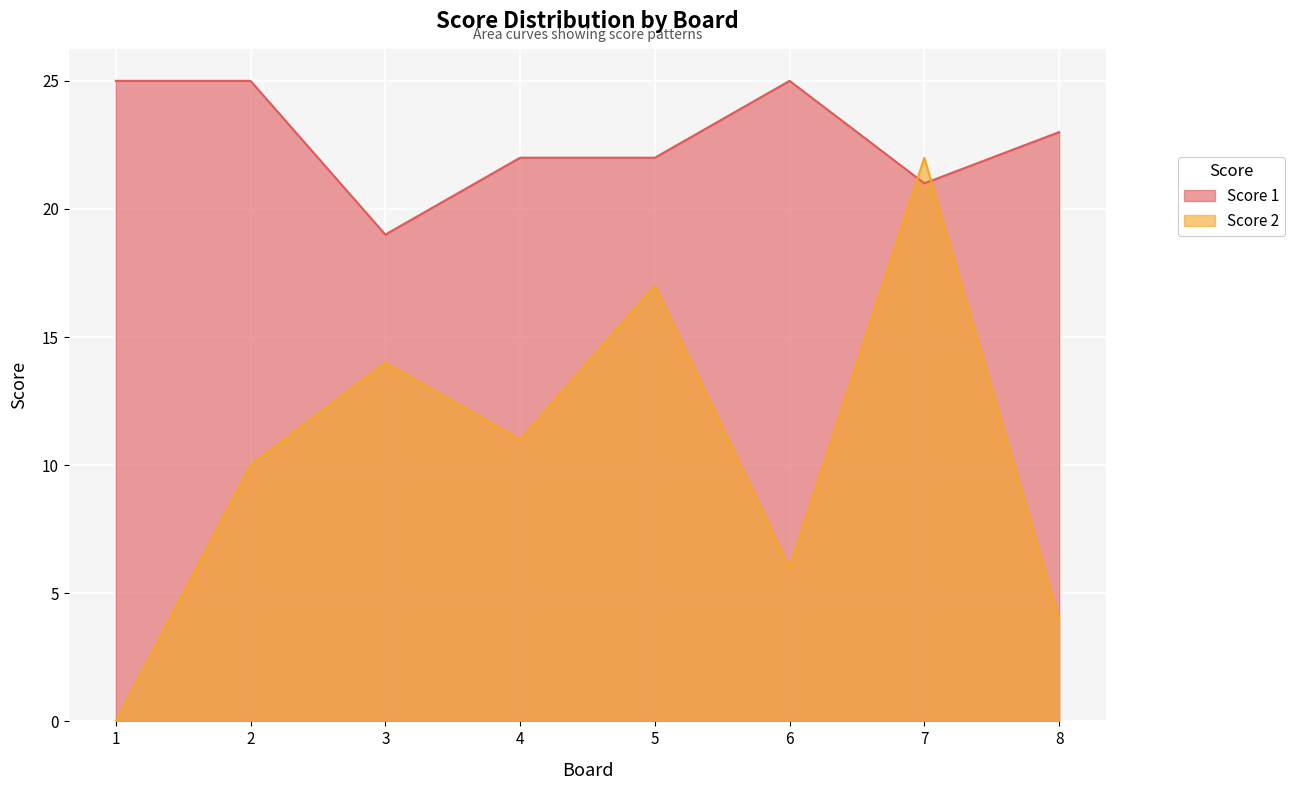

What is the value of the Score 1 point at the 6th from the left?

25